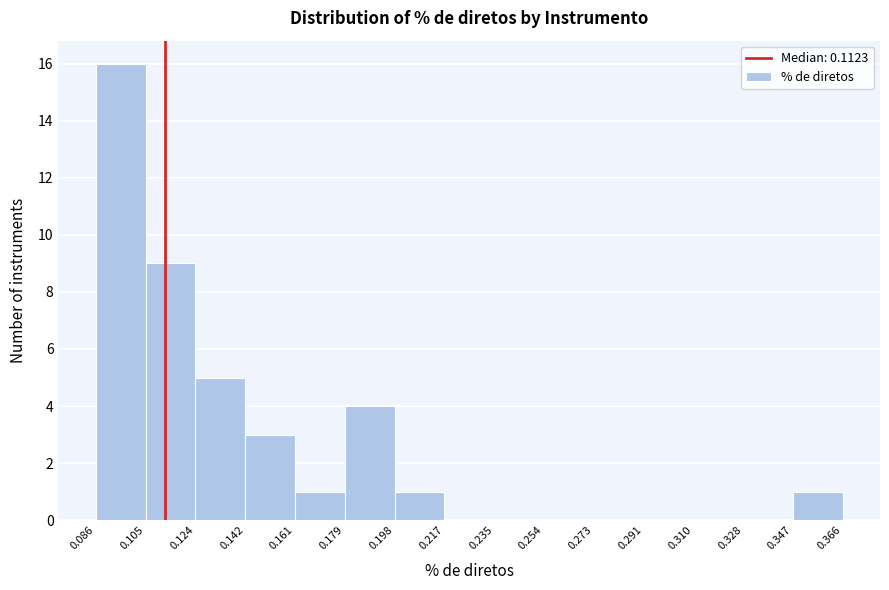

Reading left to right, transcribe this chart: for each bar, give the range it covers on the x-axis and its height. The values are not printed on the chart, so give them approximately, as read against the axis.

0.086 to 0.105: 16
0.105 to 0.124: 9
0.124 to 0.142: 5
0.142 to 0.161: 3
0.161 to 0.179: 1
0.179 to 0.198: 4
0.198 to 0.217: 1
0.217 to 0.235: 0
0.235 to 0.254: 0
0.254 to 0.273: 0
0.273 to 0.291: 0
0.291 to 0.310: 0
0.310 to 0.328: 0
0.328 to 0.347: 0
0.347 to 0.366: 1